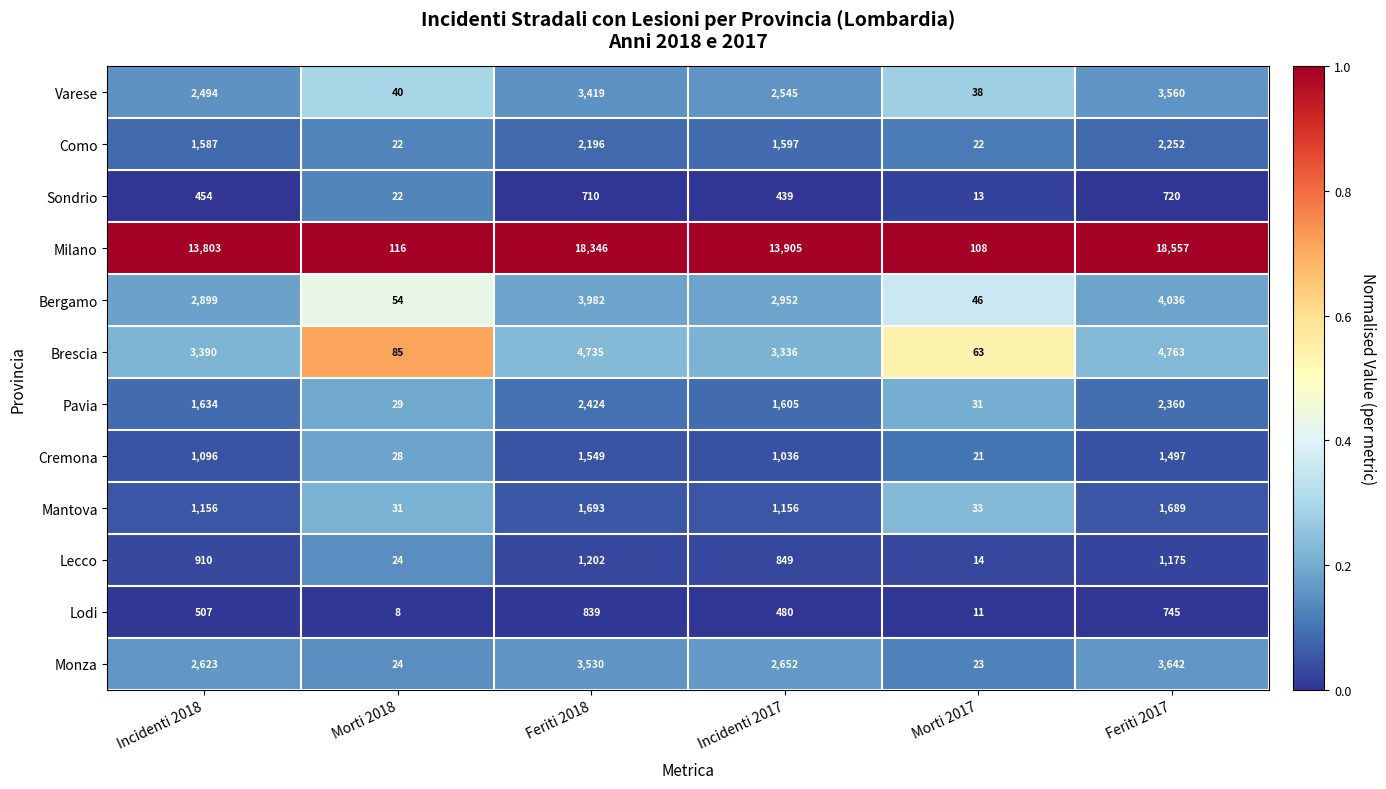

The Como series shows 3891 at Feriti 2017. True or false?

False